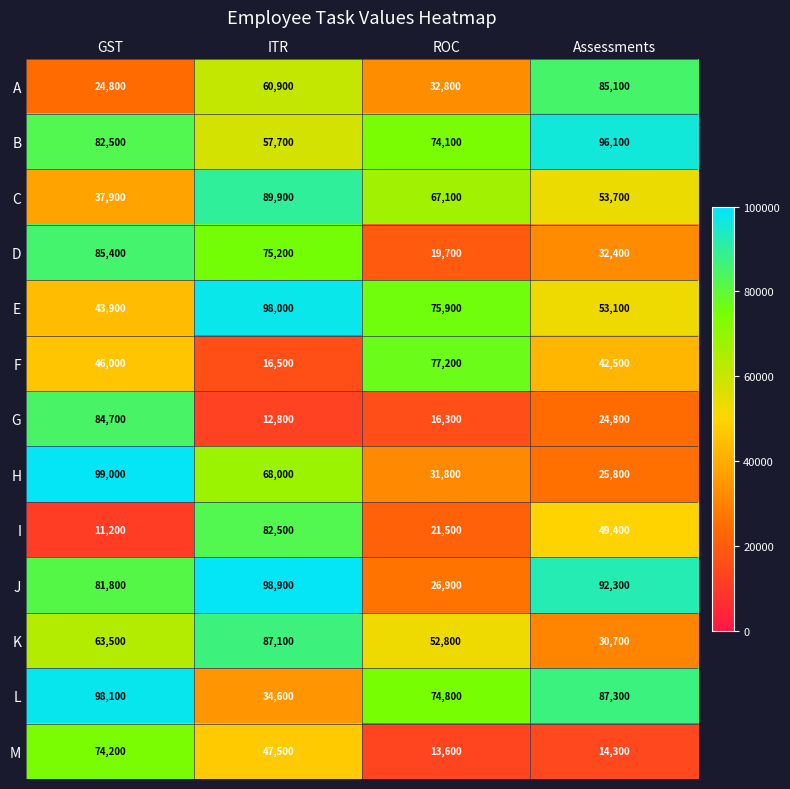

What is the sum of all E values?

270900